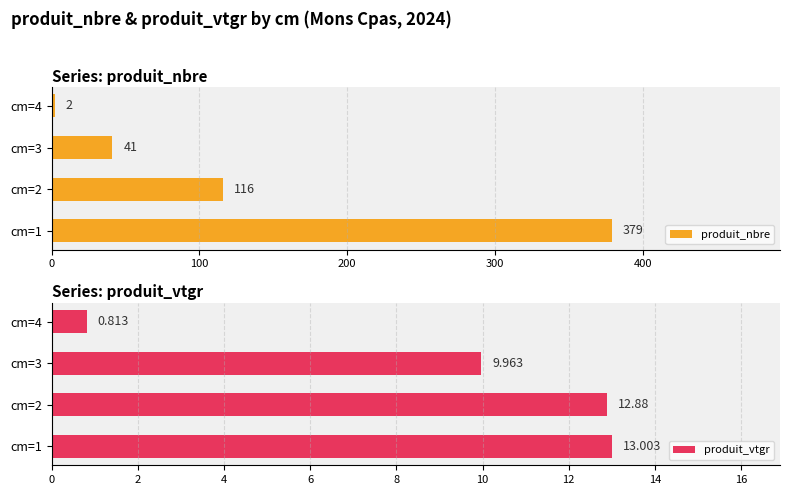

What is the difference between the second highest and second lowest values in the produit_vtgr series?

2.9